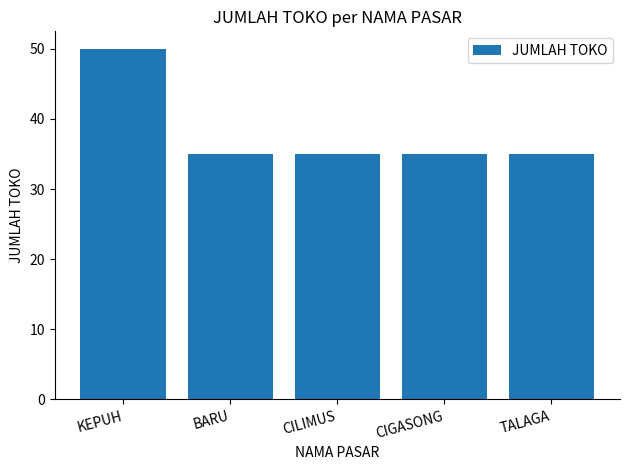

What position from the right is CIGASONG?

2